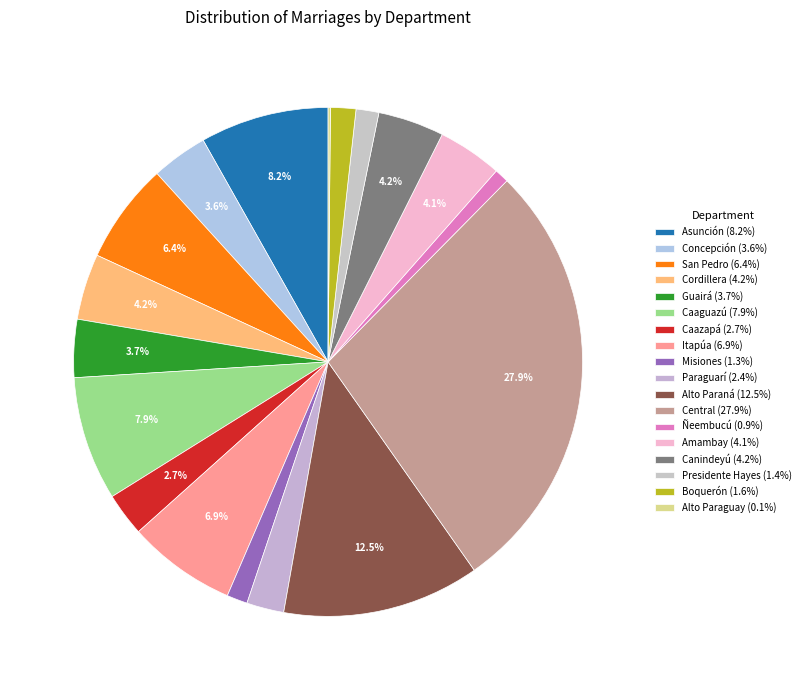

To the nearest percent, what is the combined percentage of Paraguarí and Presidente Hayes?

4%